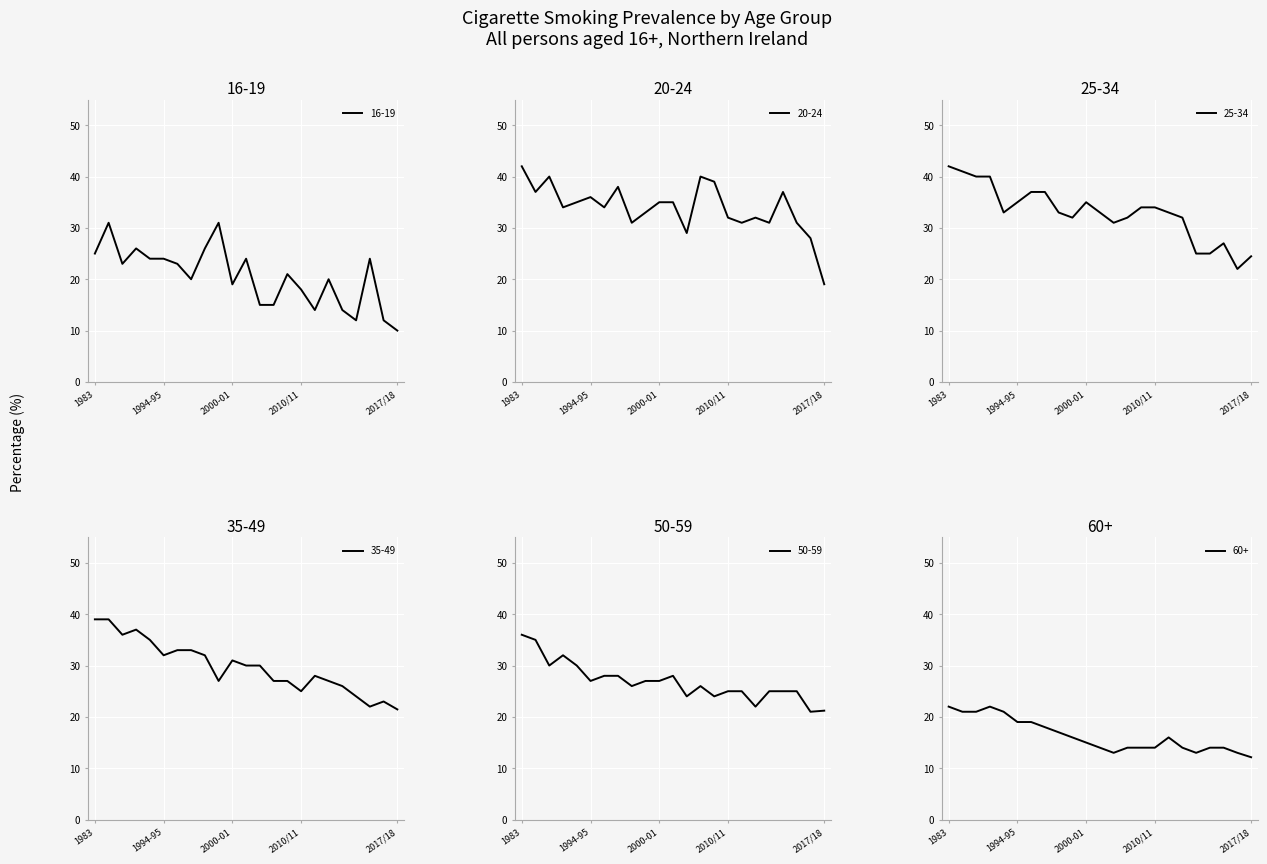

At which label does 35-49 first exceed 30?

1983